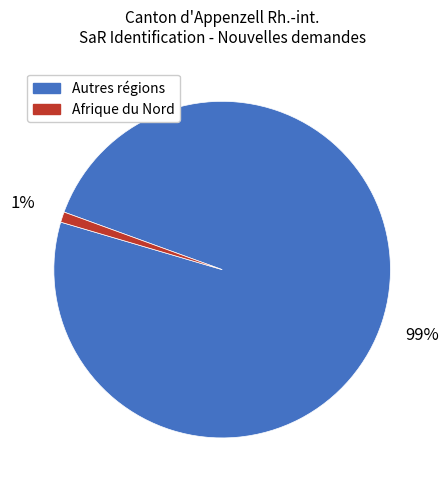

To the nearest percent, what is the average slice percentage?

50%